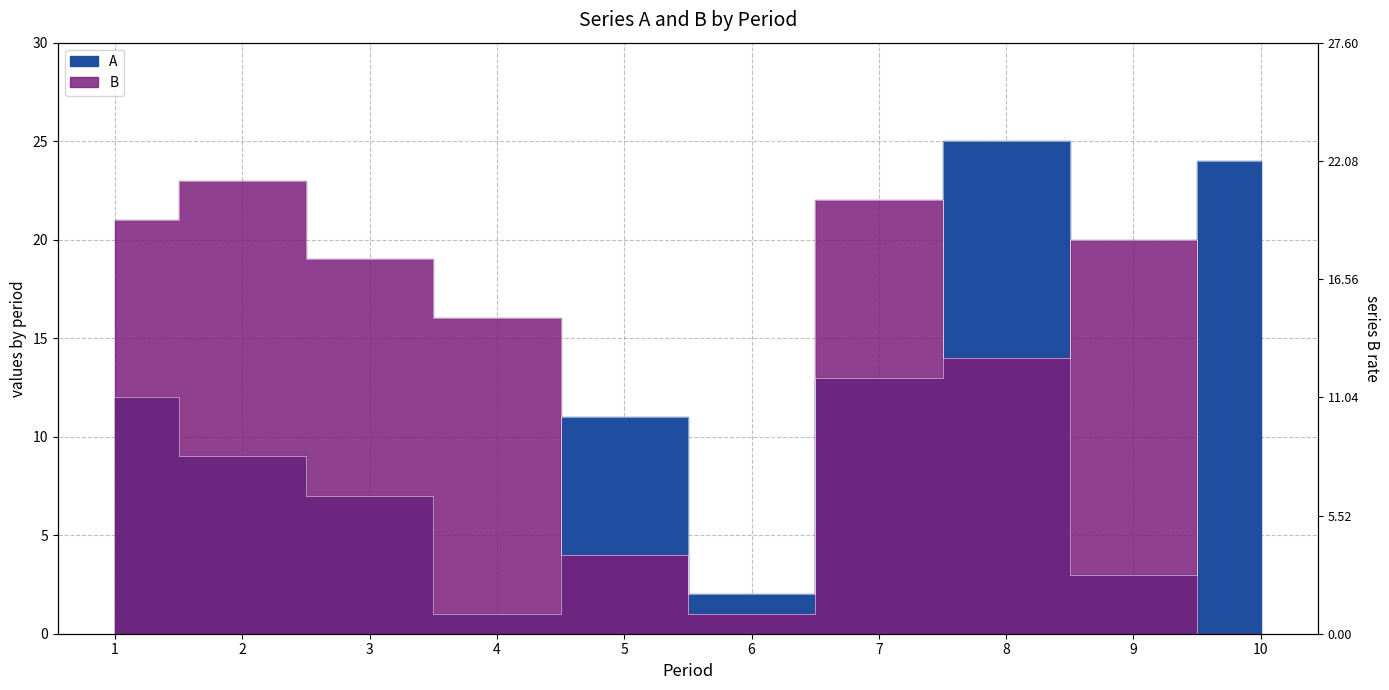

Is it true that B equals 21 at 1?

True